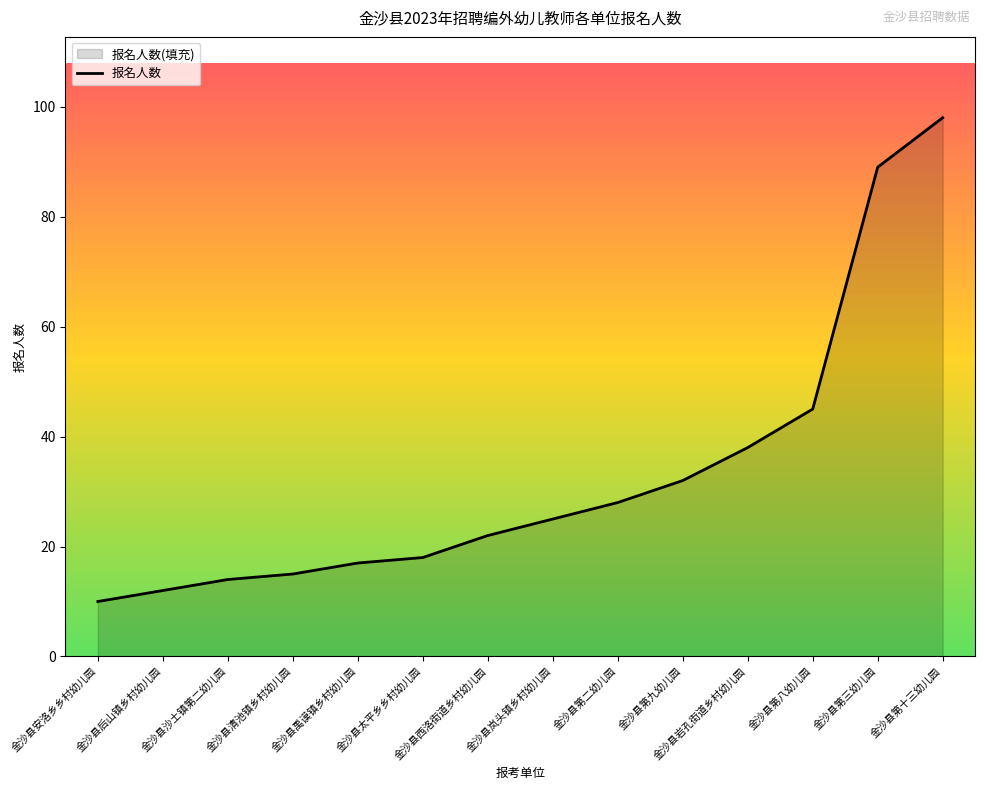

The chart shows a value of 28 at 金沙县第二幼儿园. True or false?

True